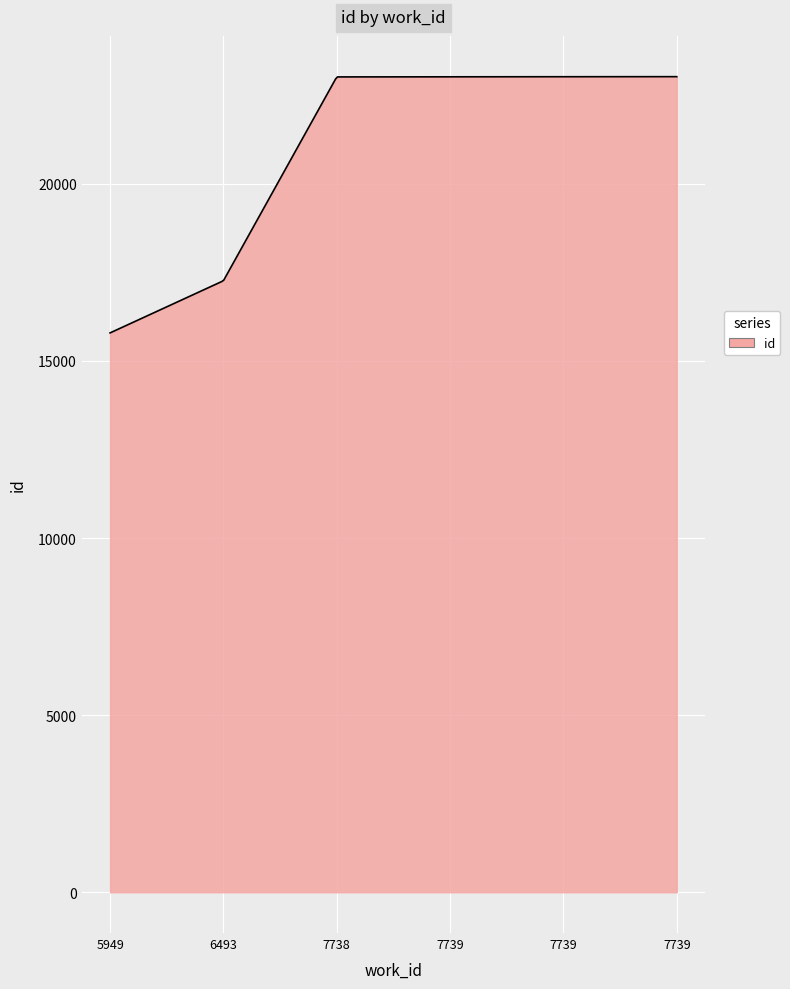

What is the difference between the maximum and minimum values?

7235.0